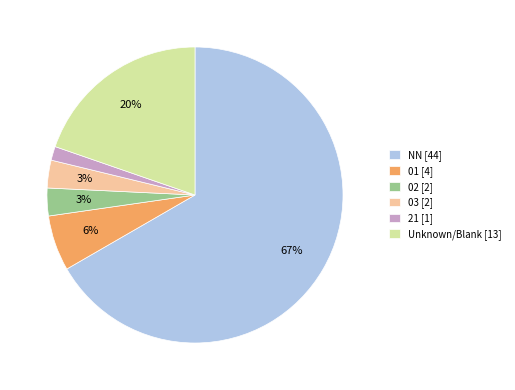

The 01 [4] slice represents 1% of the pie. True or false?

False